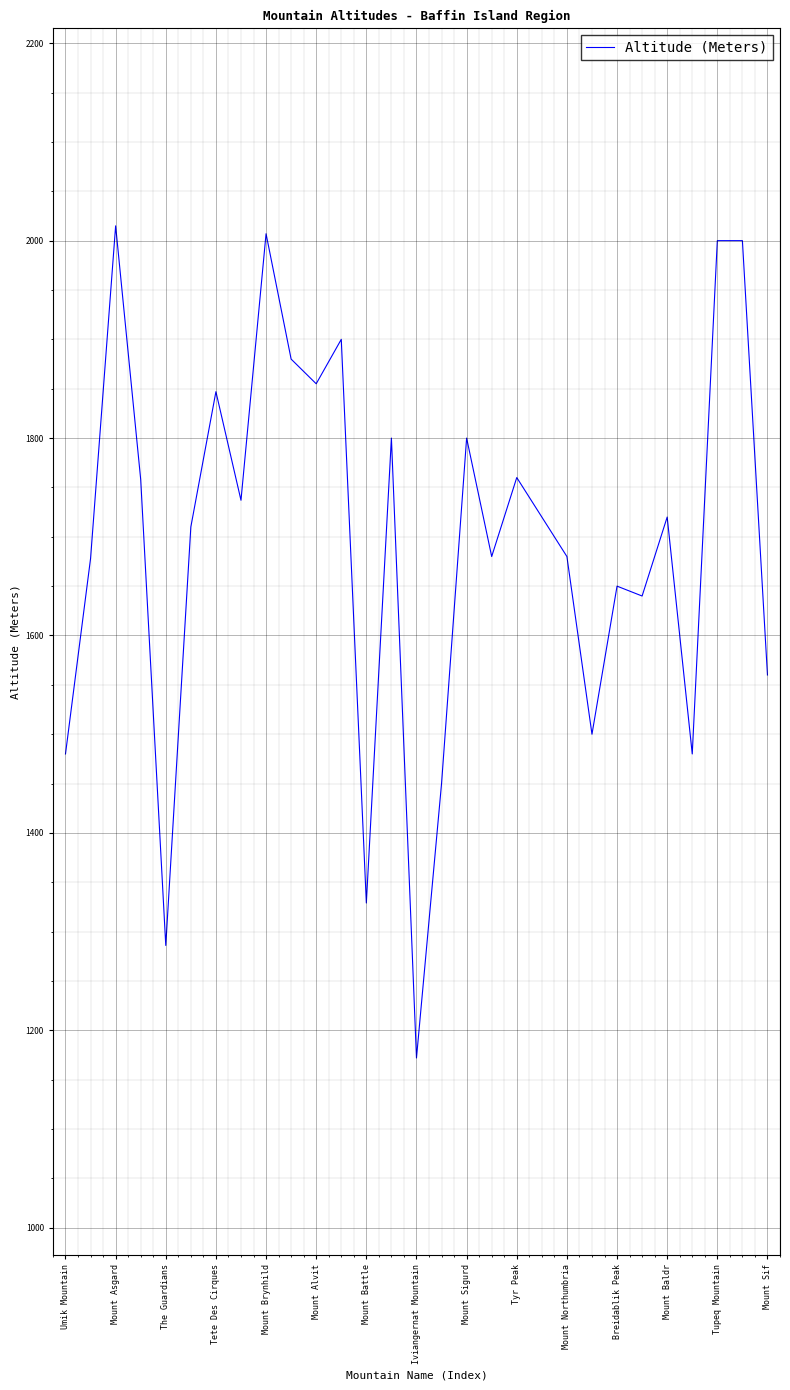

What is the difference between the maximum and minimum values?

843